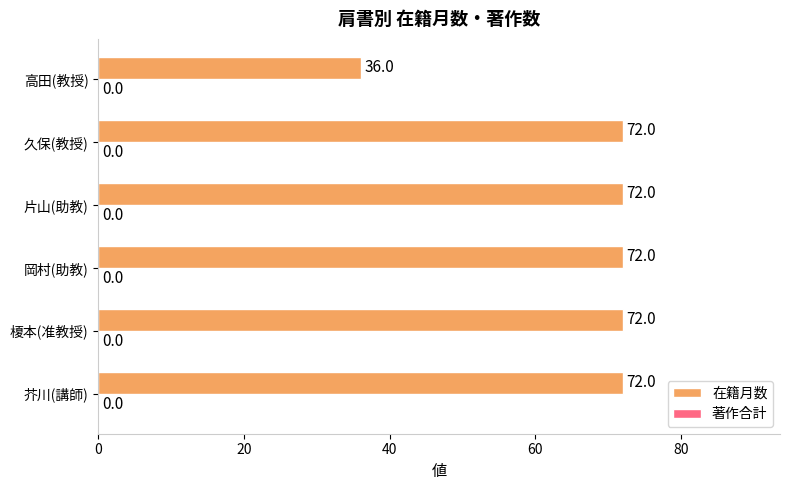

What is the maximum value shown in the chart?

72